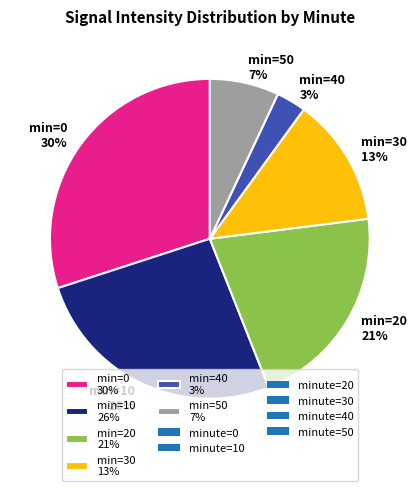

Combined, do min=50 7% and min=30 13% account for over 50%?

No